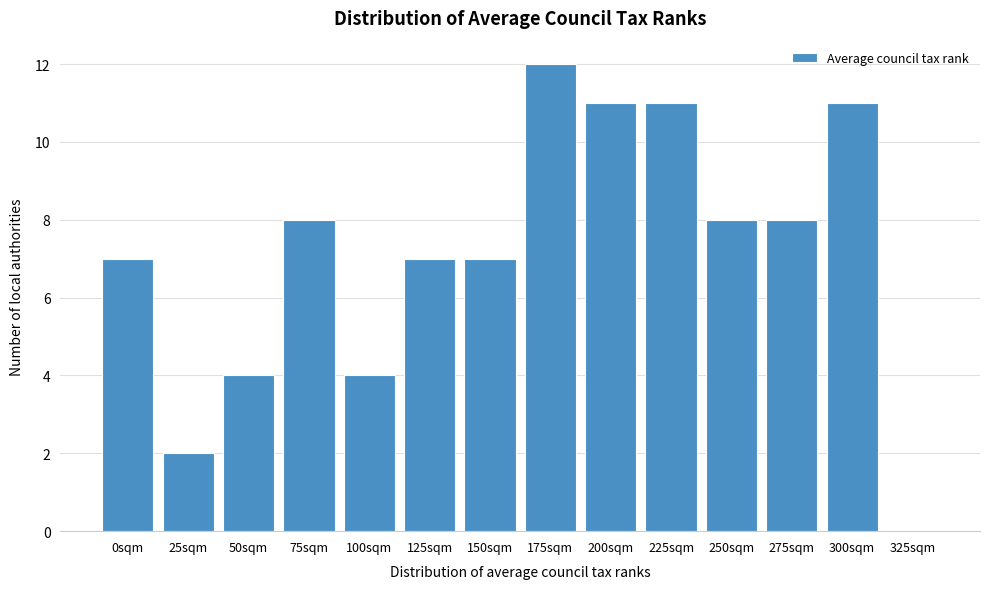

Reading left to right, transcribe all the data shown in this chart.

0sqm=7	25sqm=2	50sqm=4	75sqm=8	100sqm=4	125sqm=7	150sqm=7	175sqm=12	200sqm=11	225sqm=11	250sqm=8	275sqm=8	300sqm=11	325sqm=0